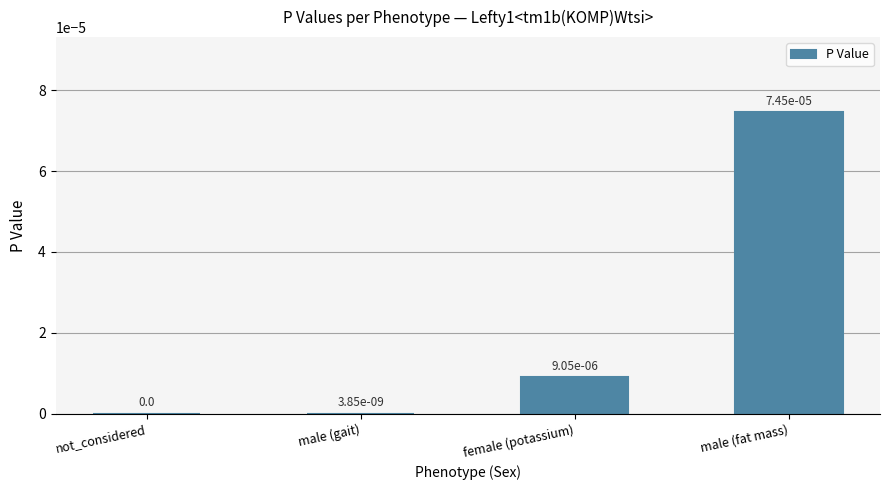

The value at male (gait) is 0.0. True or false?

True